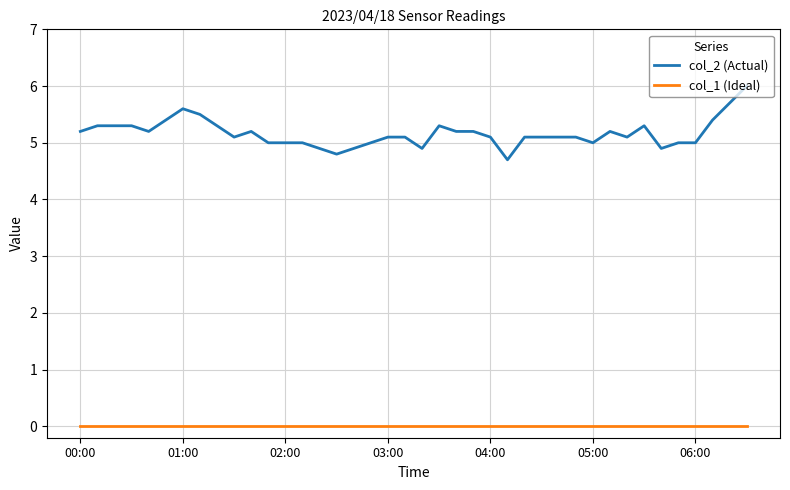

Which series has the largest total across all categories?

col_2 (Actual)